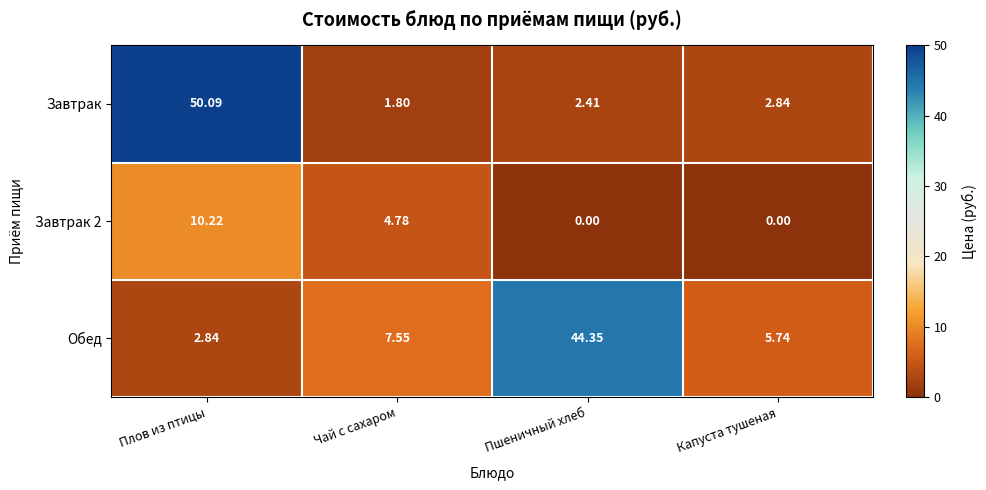

At which label does Завтрак reach its minimum?

Чай с сахаром